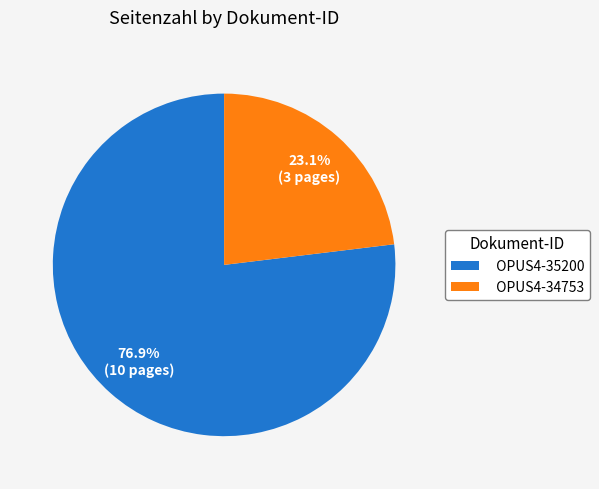

Which slice is the largest?

OPUS4-35200